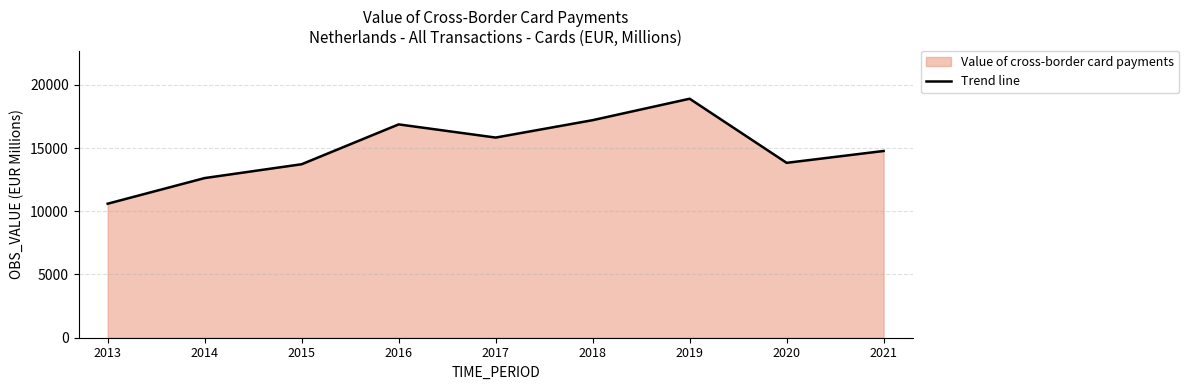

Reading left to right, transcribe all the data shown in this chart.

2013=10597.7	2014=12624.5	2015=13718.8	2016=16869.1	2017=15827.1	2018=17202.5	2019=18897.6	2020=13828.6	2021=14766.2